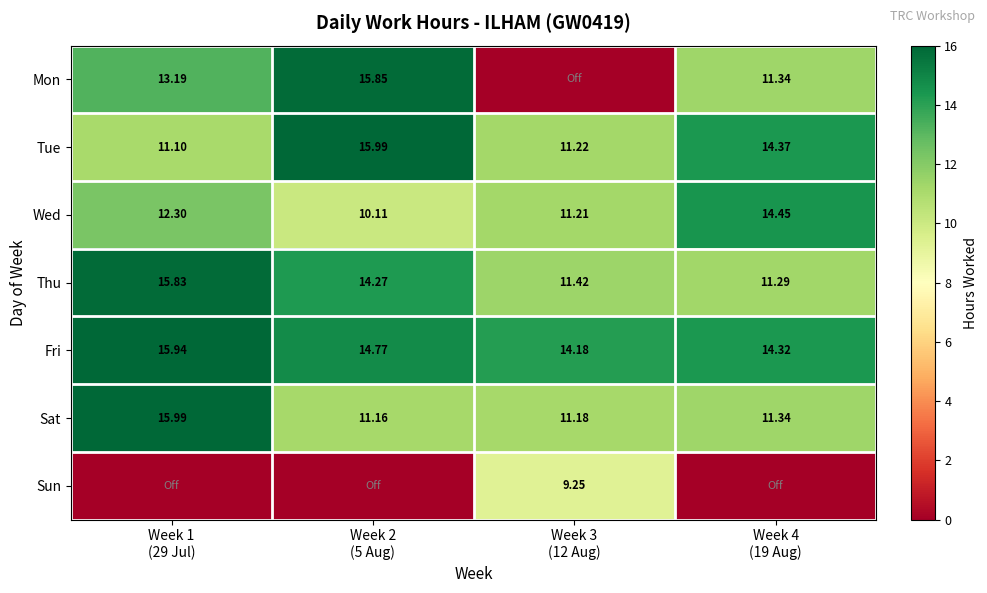

What is the total value across all series at Week 3
(12 Aug)?

68.5